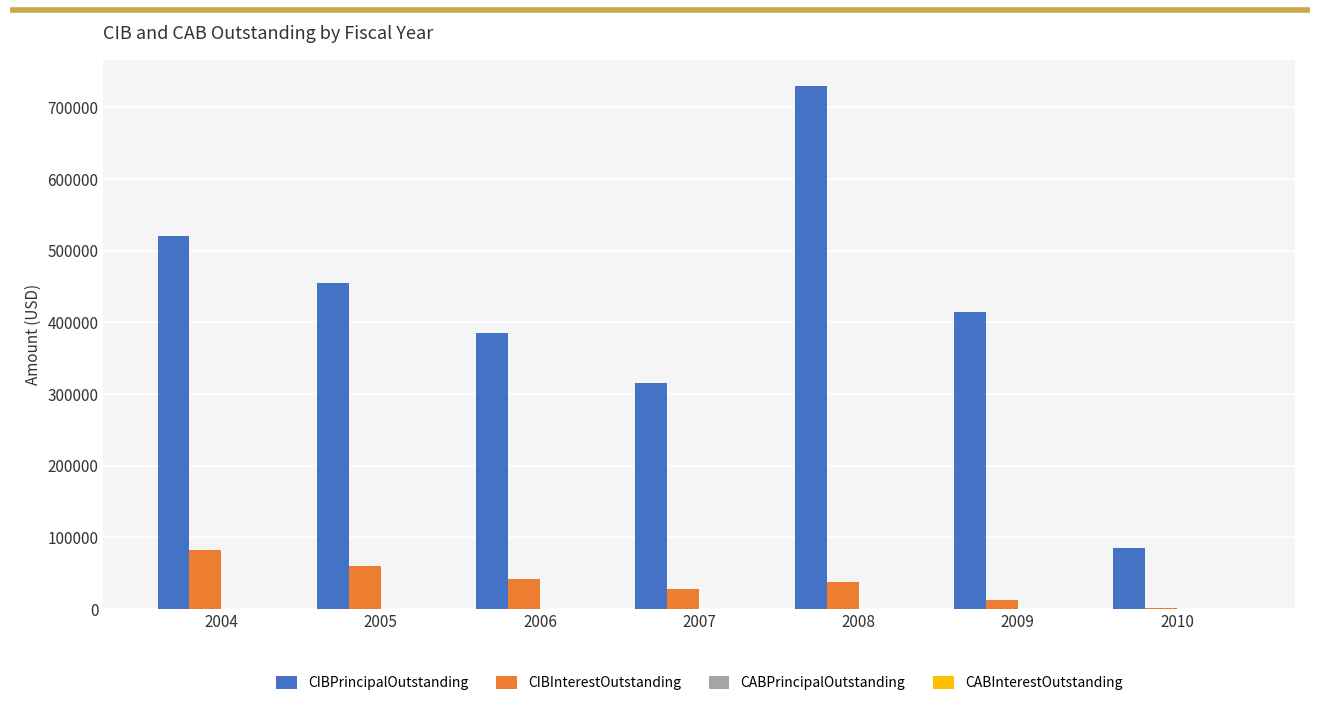

What is the sum of the CIBInterestOutstanding values at 2005 and 2004?

142552.9